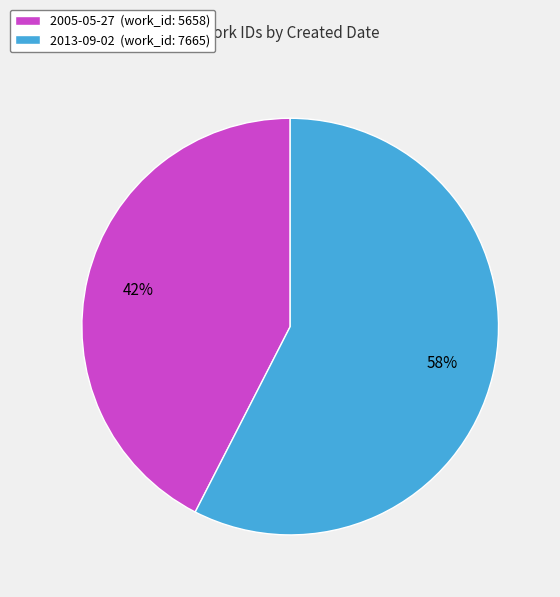

Is it true that 2005-05-27 is 42% of the pie?

True